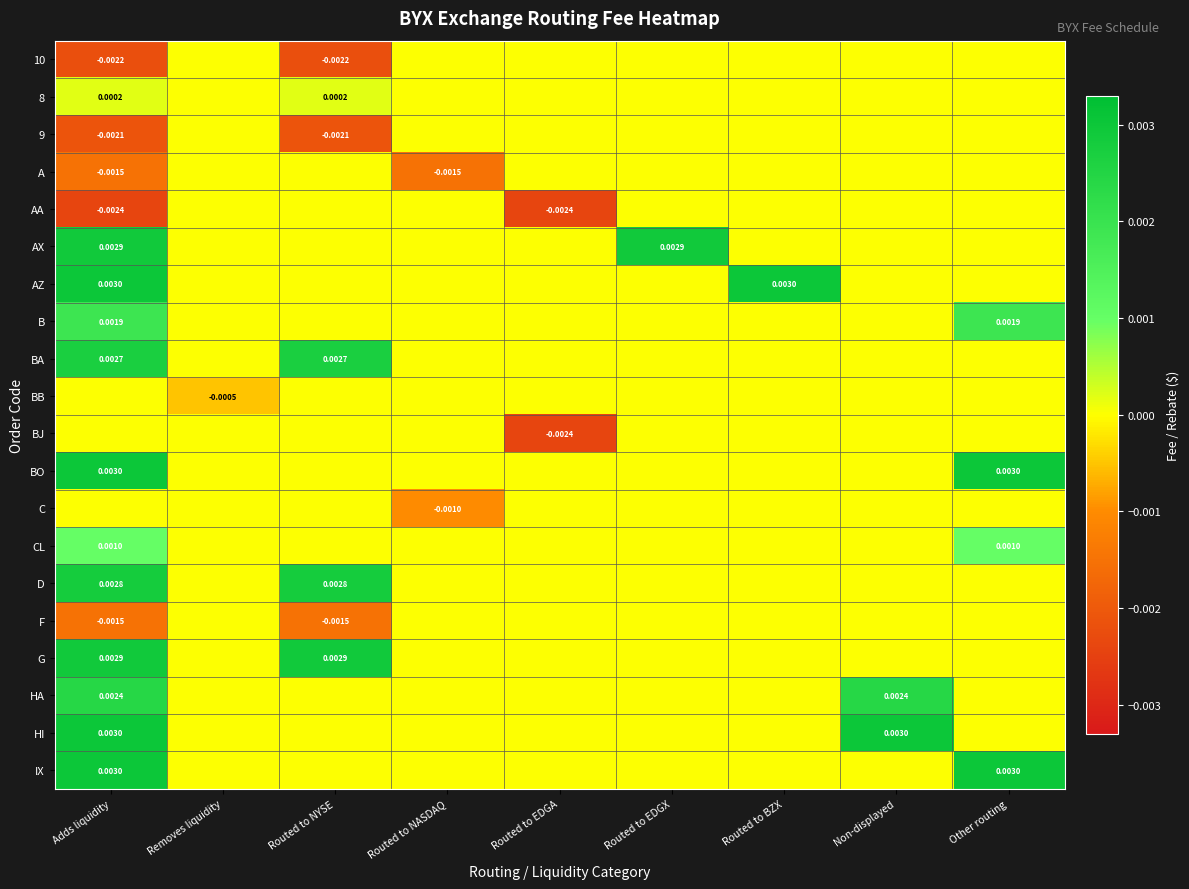

Is it true that A equals -0.0 at Removes liquidity?

False